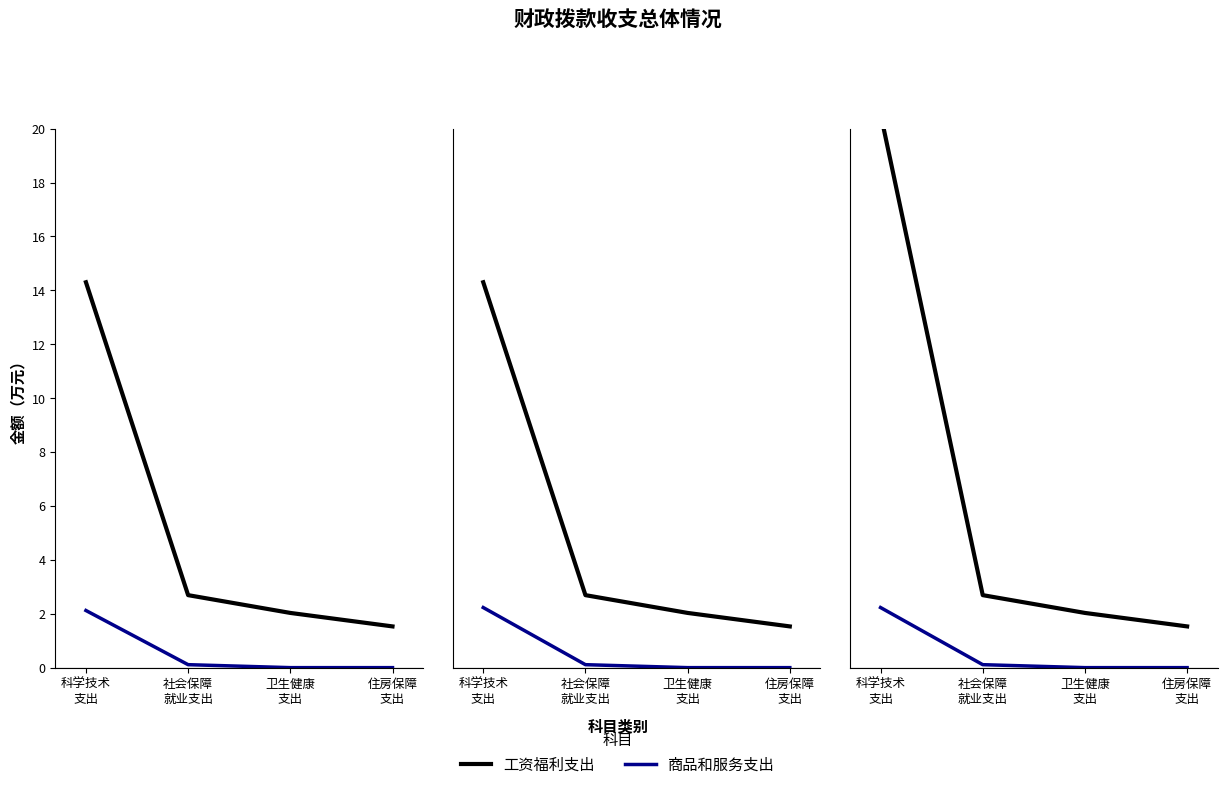

Rank the series by their maximum value, from lowest to highest.

商品和服务支出, 工资福利支出